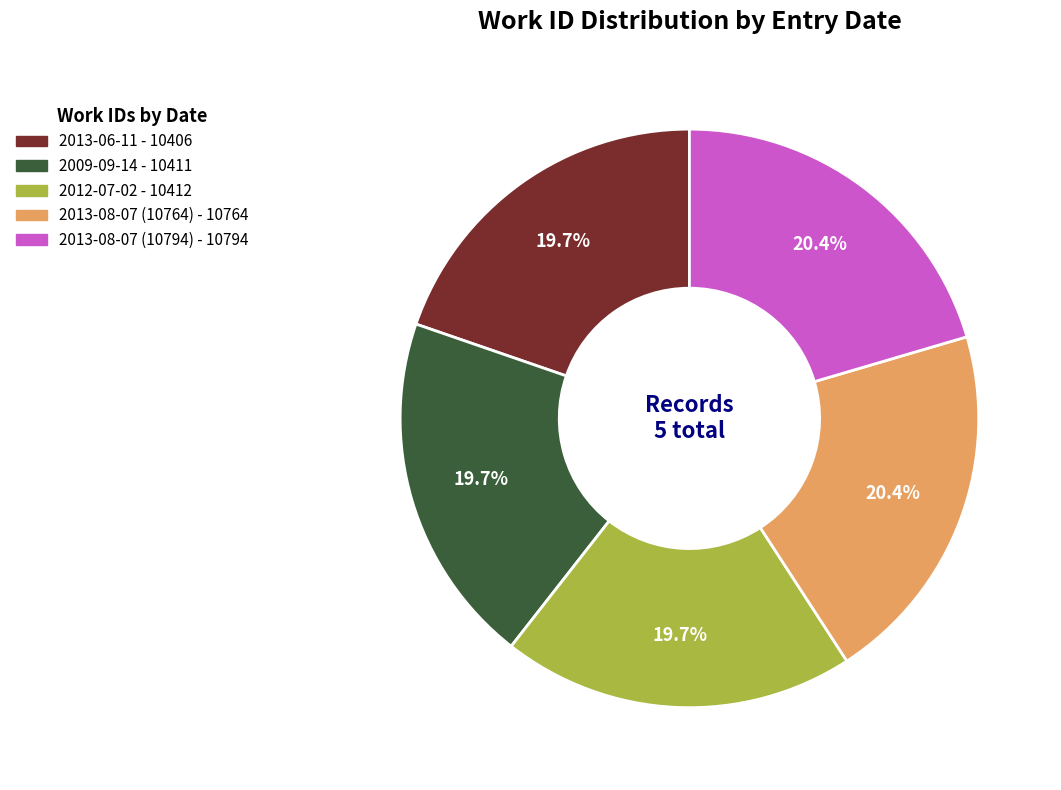

Does 2013-08-07 (10764) represent more than half of the total?

No